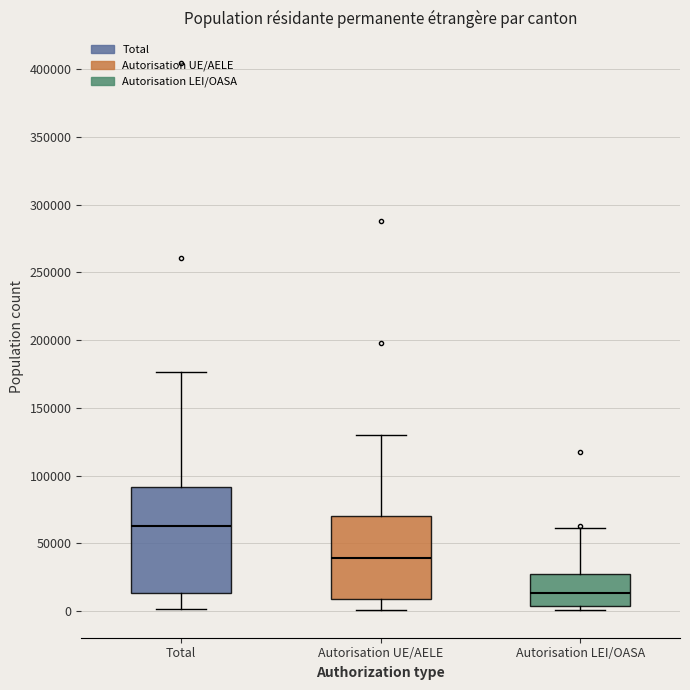

Where is the lower edge of the box for Autorisation LEI/OASA on the y-axis? The values are not printed on the chart, so give them approximately, as read against the axis.

5000